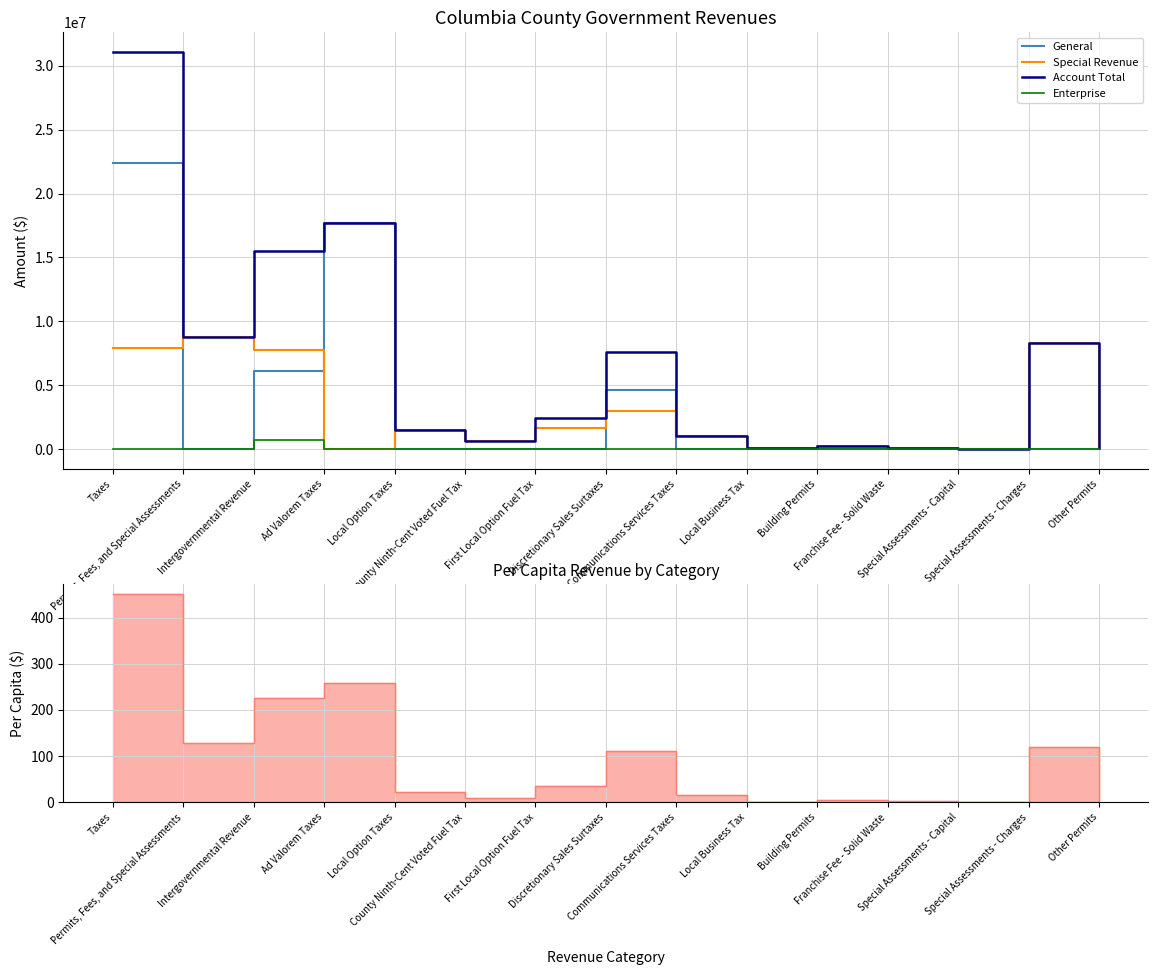

At Taxes, list the series in order from smallest to largest.

Enterprise, Special Revenue, General, Account Total